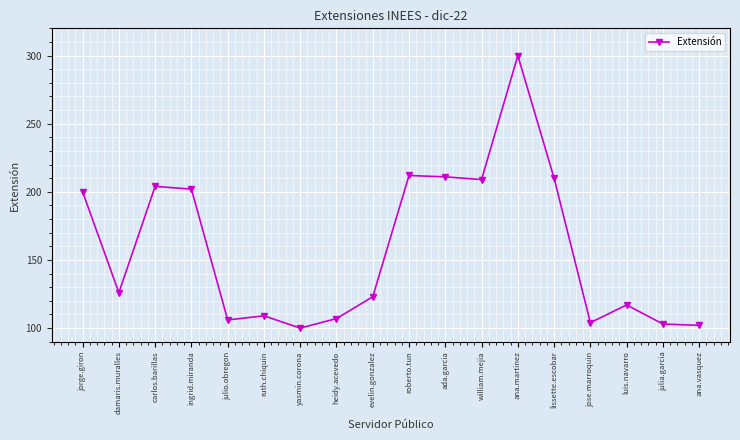

True or false: there are more than 2 points higher than both neighbors.

True